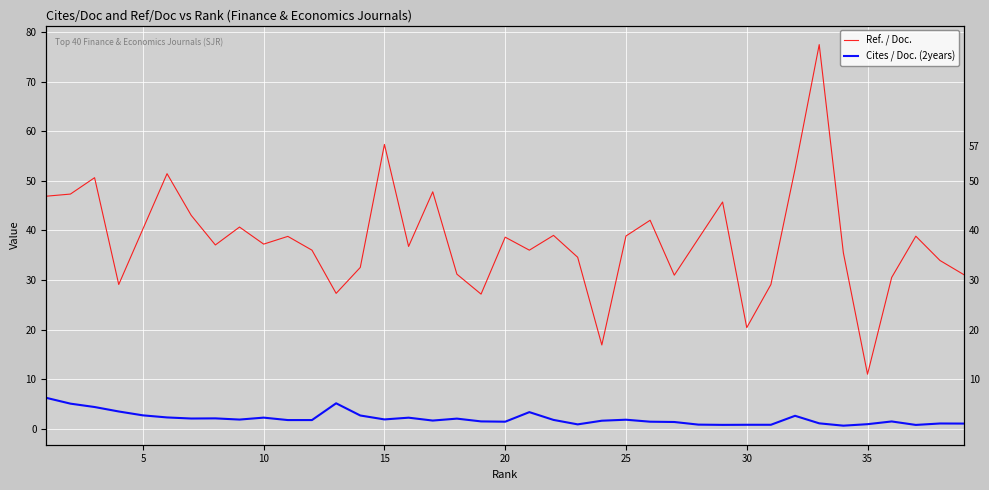

True or false: Cites / Doc. (2years) has more than 1 points higher than both neighbors.

True